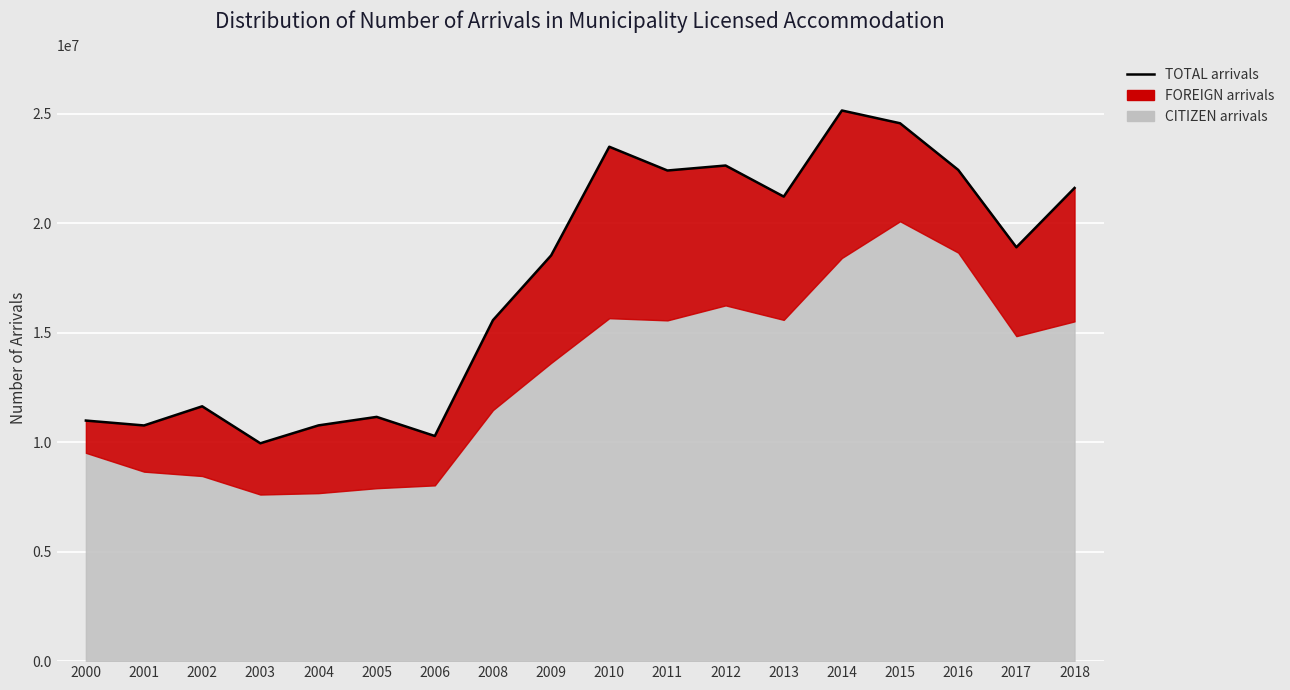

Which has a higher value, 2003 or 2016?

2016